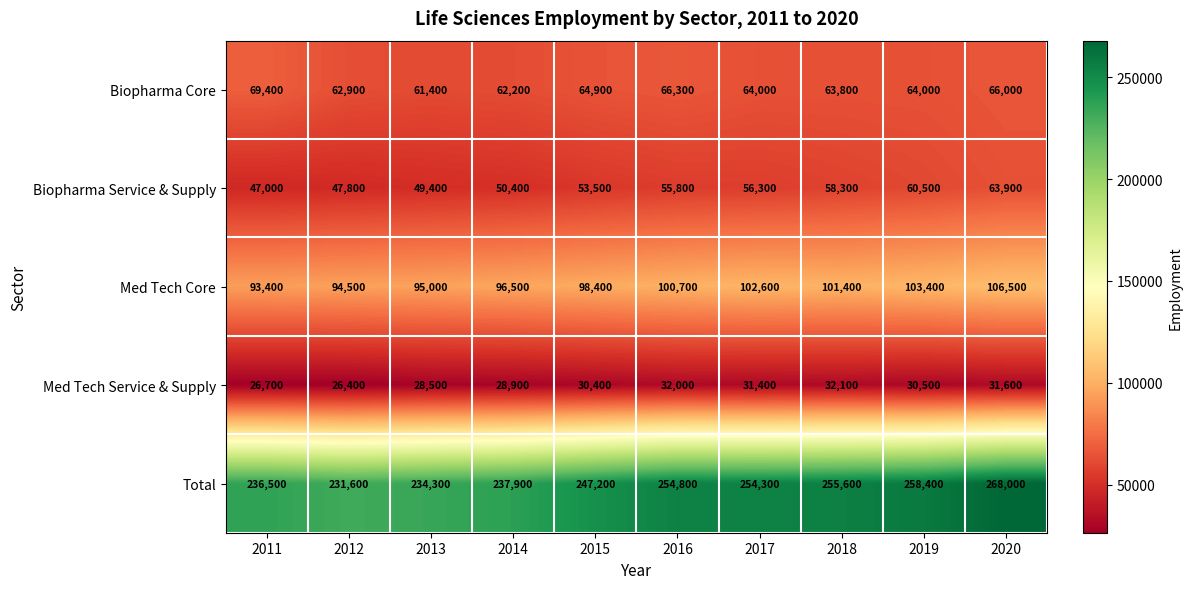

At which category does the chart reach its minimum across all series?

2012